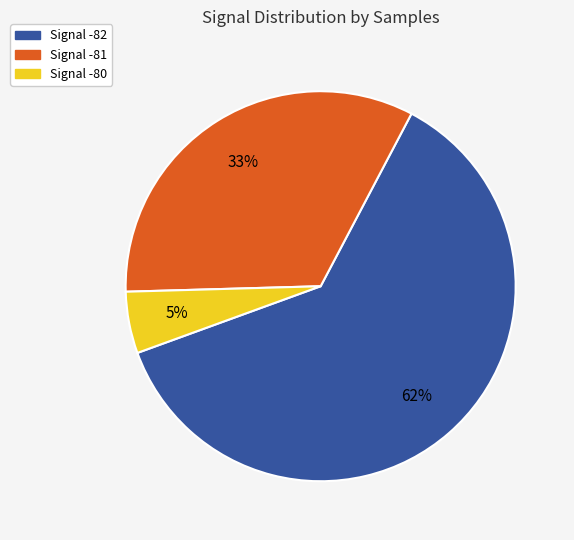

To the nearest percent, what is the difference between the largest and smallest slice percentages?

57%